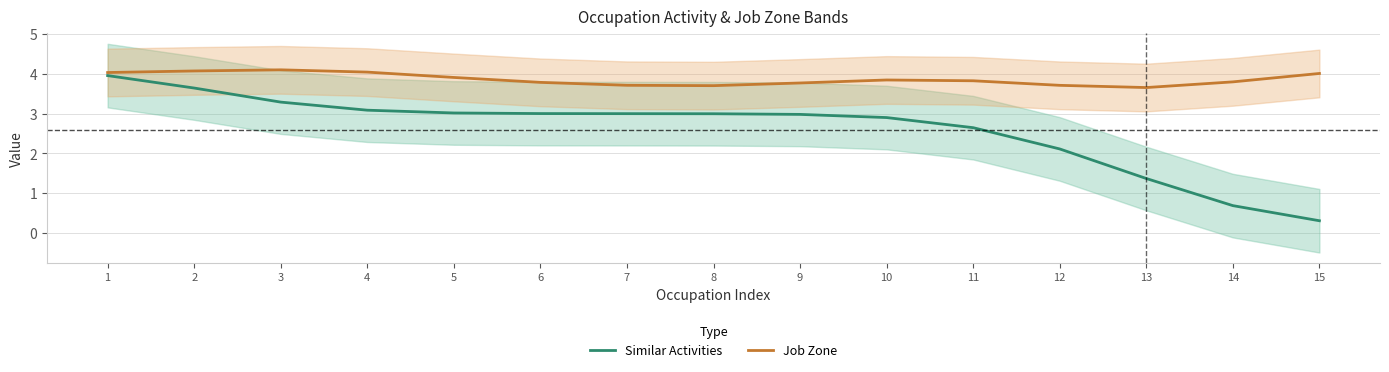

What is the difference between the Similar Activities values at 7 and 4?

0.1